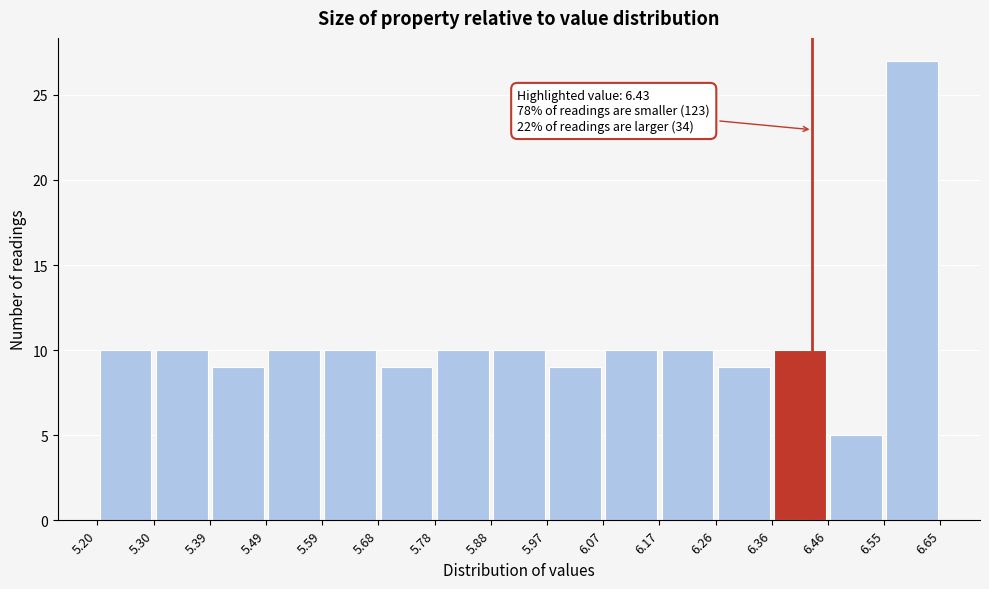

Over which range of the x-axis is the bar tallest?

6.55 to 6.65